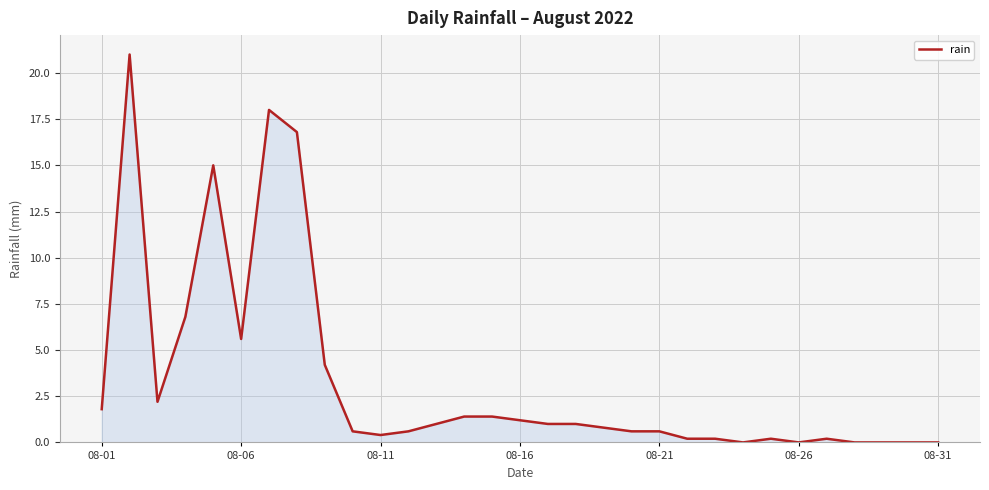

What is the difference between the maximum and minimum values?

21.0